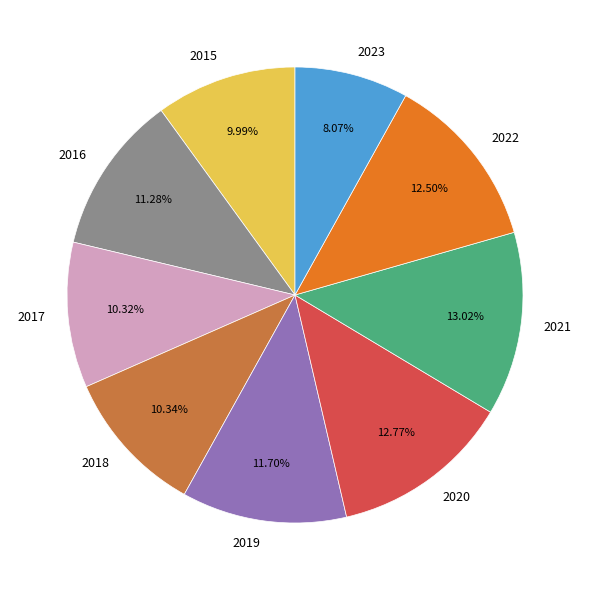

Count the number of slices in the pie.

9